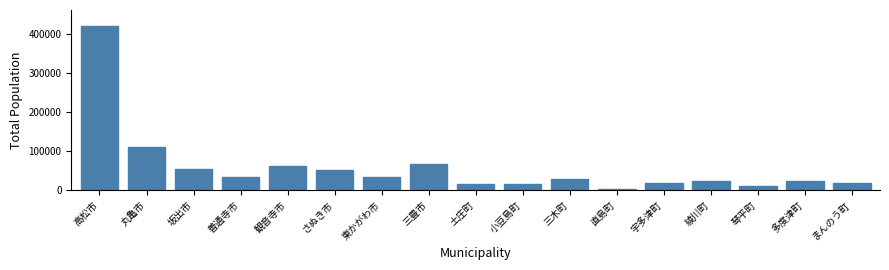

At which label is the value closest to 211761?

丸亀市